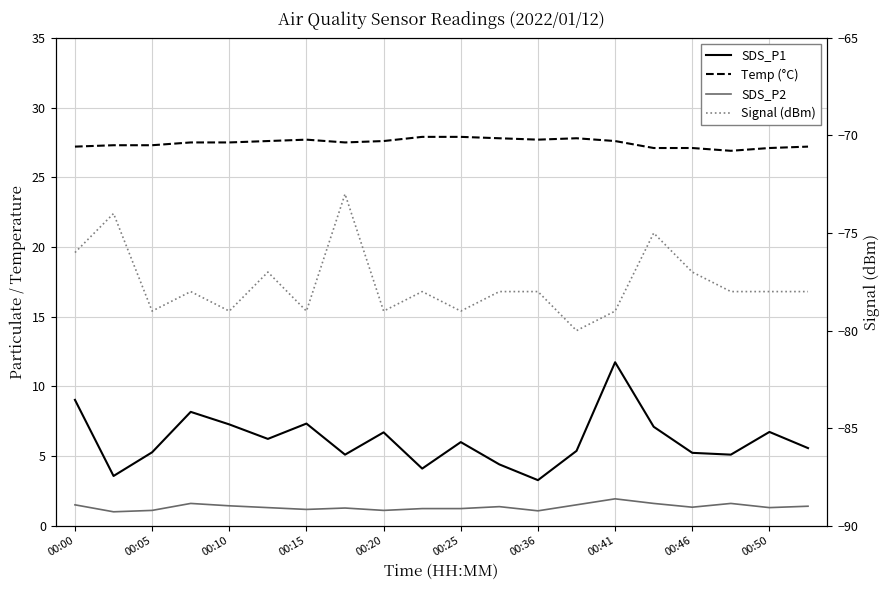

Rank the series by their maximum value, from highest to lowest.

Temp (°C), SDS_P1, SDS_P2, Signal (dBm)